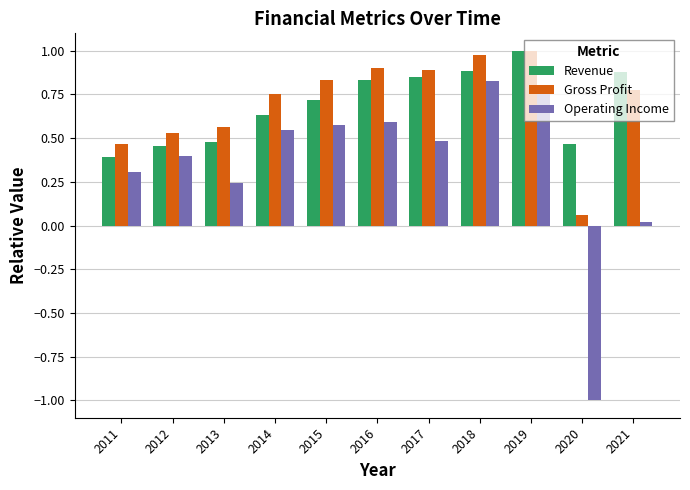

What is the minimum value for Operating Income?

-1.0